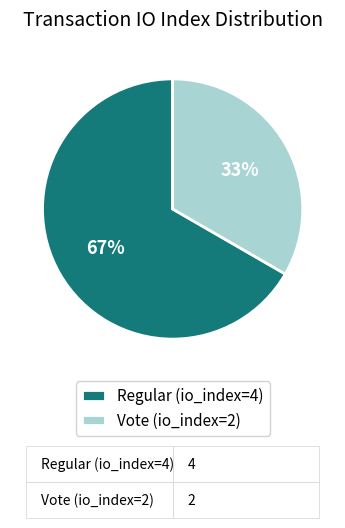

What is the largest slice in the pie chart?

Regular (io_index=4)